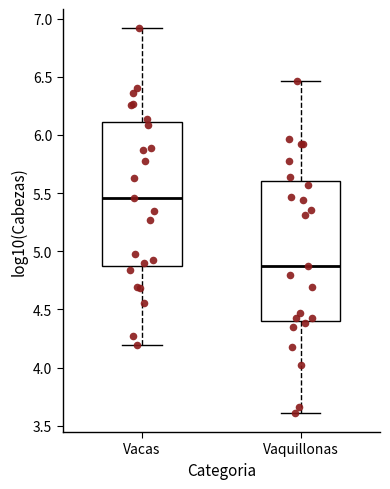

Reading left to right, read every box against the y-axis: the position of its median line, the range the box covers, and the ends of its whiskers. The values are not printed on the chart, so give them approximately, as read against the axis.

Vacas: median 5.45, box 4.85 to 6.10, whiskers 4.20 to 6.90
Vaquillonas: median 4.85, box 4.40 to 5.60, whiskers 3.60 to 6.45